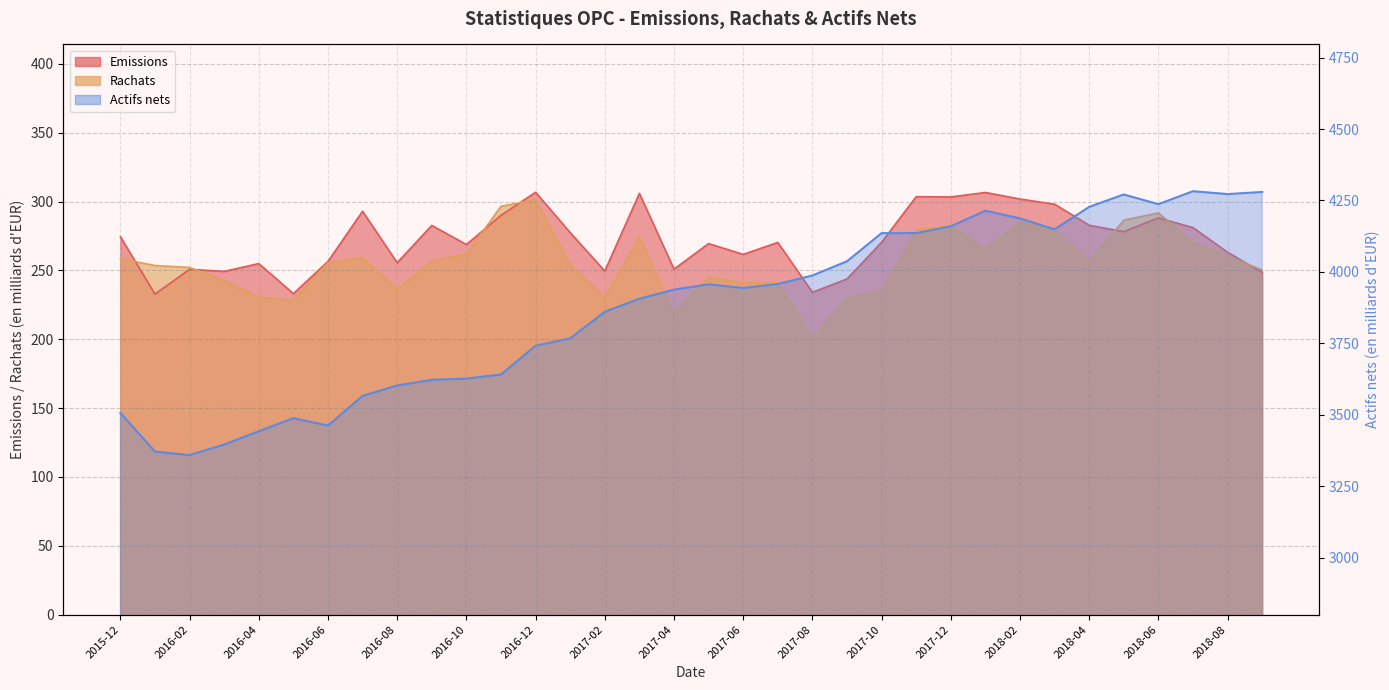

Which series has the largest total across all categories?

Actifs nets